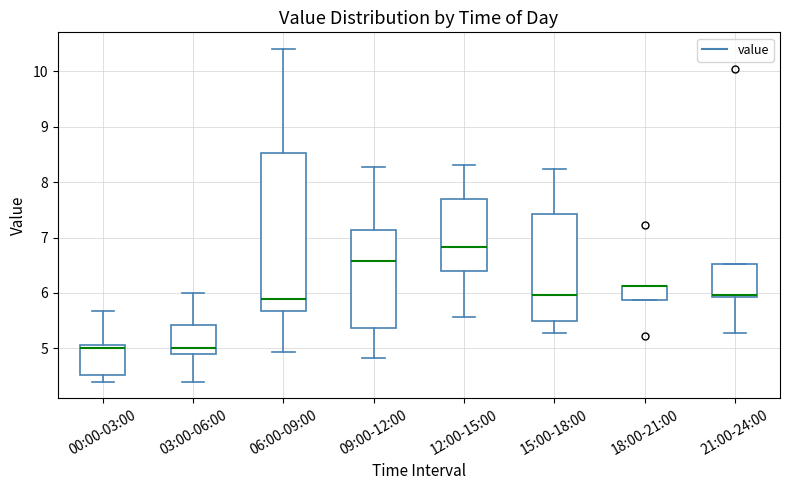

Reading left to right, transcribe this box plot: for each box, give where its median line is, the range the box spans, and where its two whiskers end, as read against the y-axis. The values are not printed on the chart, so give them approximately, as read against the axis.

00:00-03:00: median 5.0, box 4.5 to 5.1, whiskers 4.4 to 5.7
03:00-06:00: median 5.0, box 4.9 to 5.4, whiskers 4.4 to 6.0
06:00-09:00: median 5.9, box 5.7 to 8.5, whiskers 4.9 to 10.4
09:00-12:00: median 6.6, box 5.4 to 7.1, whiskers 4.8 to 8.3
12:00-15:00: median 6.8, box 6.4 to 7.7, whiskers 5.6 to 8.3
15:00-18:00: median 6.0, box 5.5 to 7.4, whiskers 5.3 to 8.2
18:00-21:00: median 6.1 (drawn on the box's upper edge), box 5.9 to 6.1, whiskers 5.9 to 6.1
21:00-24:00: median 6.0, box 5.9 to 6.5, whiskers 5.3 to 6.5